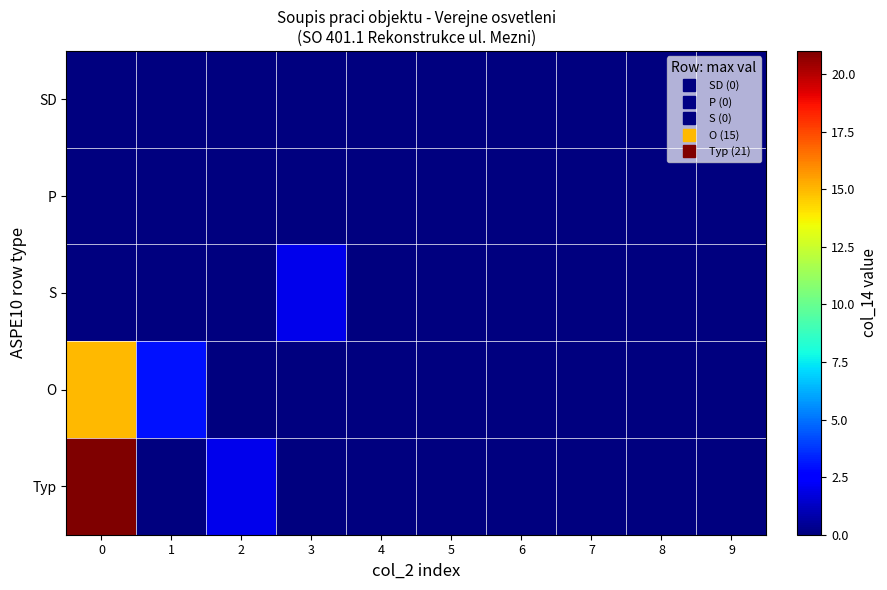

Which series changed the most between 1 and 6?

O